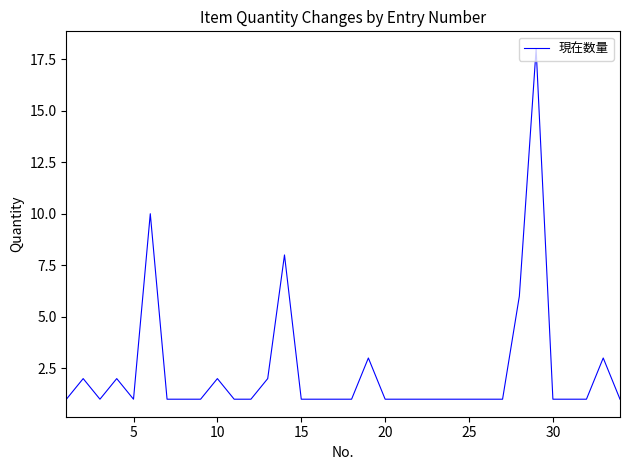

What is the greatest value displayed?

18